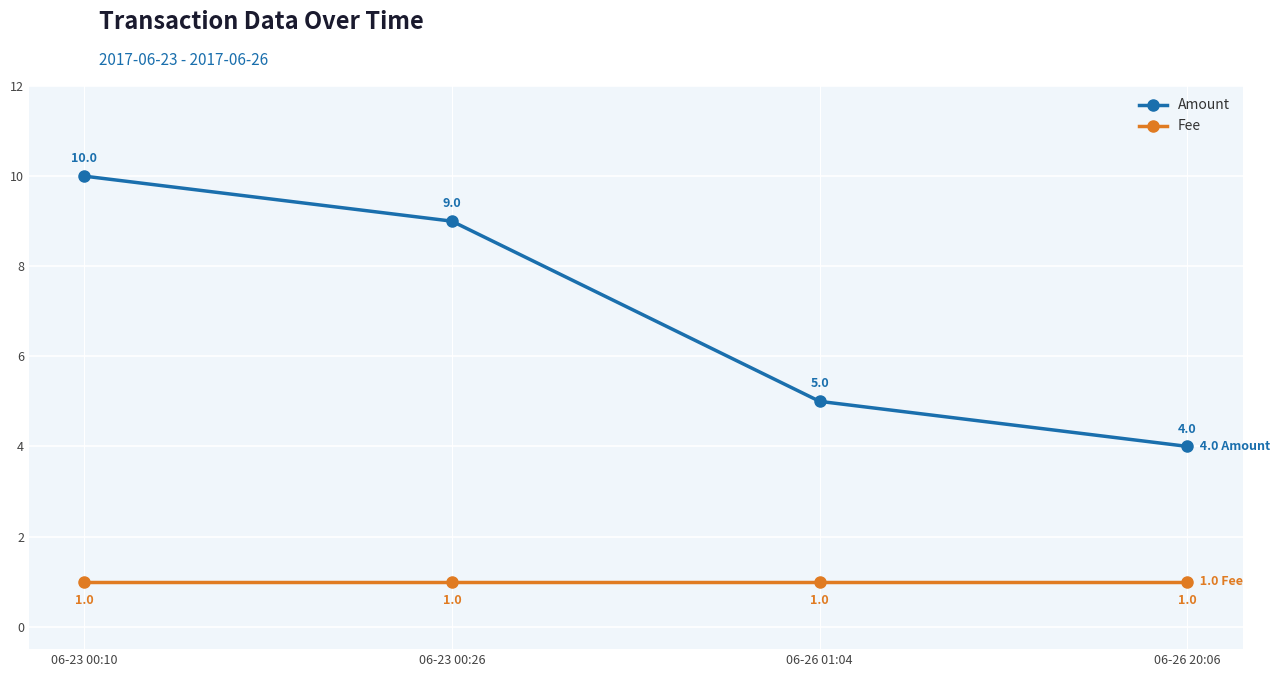

What is the smallest value displayed?

1